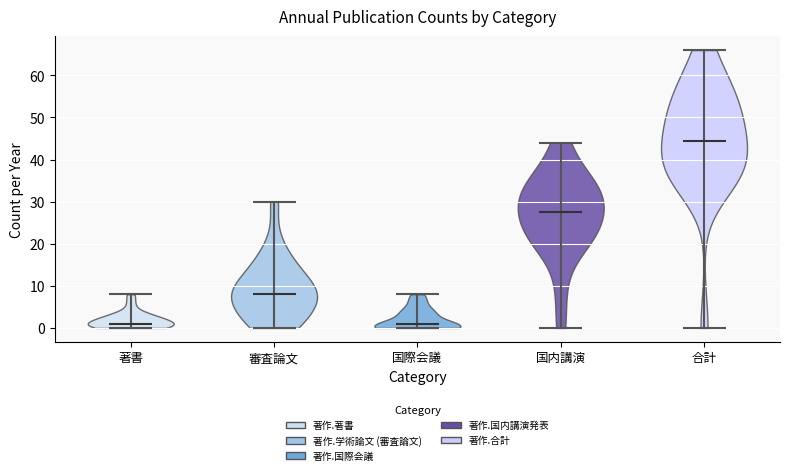

Reading left to right, read every violin against the y-axis: where its median line is, and the lowest and highest points it reaches. The values are not printed on the chart, so give them approximately, as read against the axis.

著書: median line 1, lowest point 0, highest point 8
審査論文: median line 8, lowest point 0, highest point 30
国際会議: median line 1, lowest point 0, highest point 8
国内講演: median line 28, lowest point 0, highest point 44
合計: median line 45, lowest point 0, highest point 66